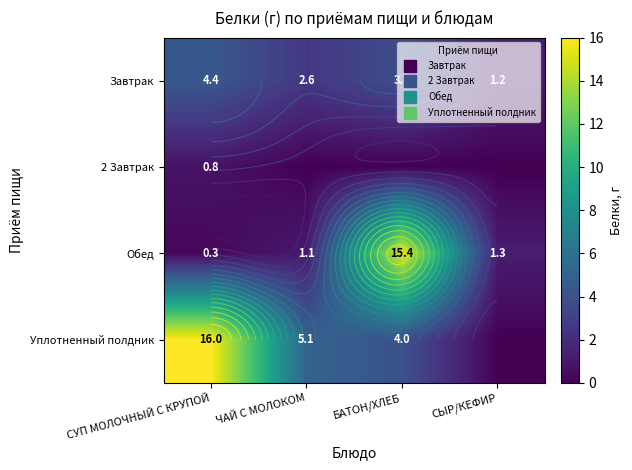

What is the spread (max minus min) of values at СЫР/КЕФИР?

1.3